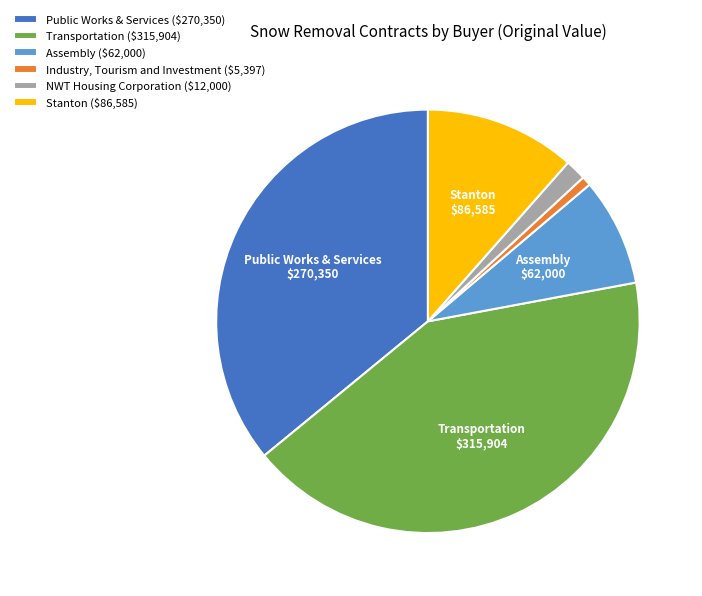

Is the sum of Industry, Tourism and Investment and NWT Housing Corporation greater than half?

No